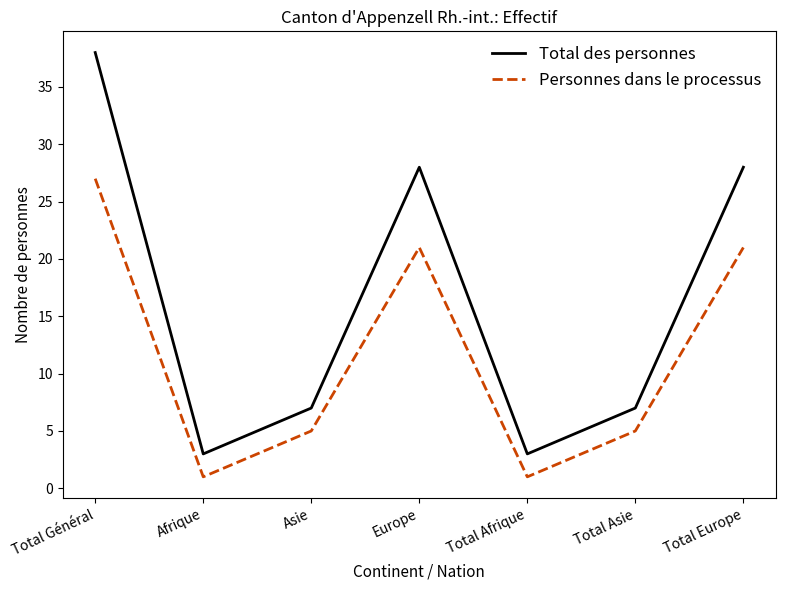

What is the spread (max minus min) of values at Total Europe?

7